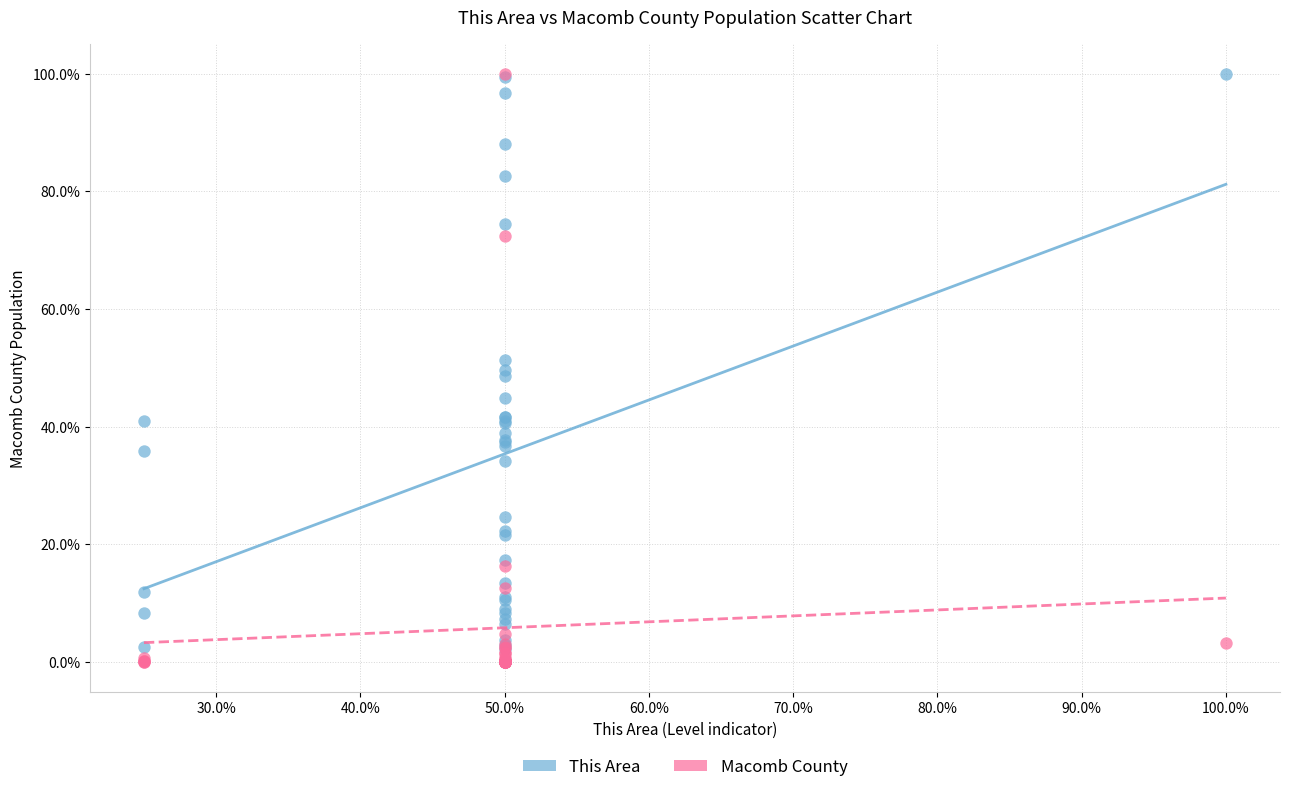

What are all the series names shown in the legend?

This Area, Macomb County